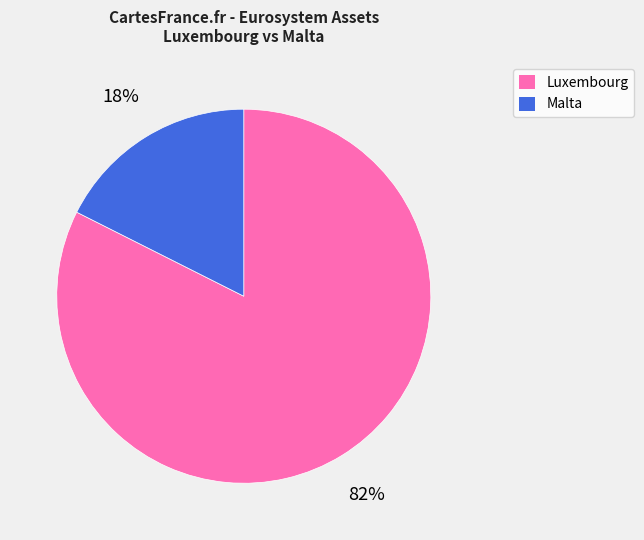

Is the sum of Malta and Luxembourg greater than half?

Yes